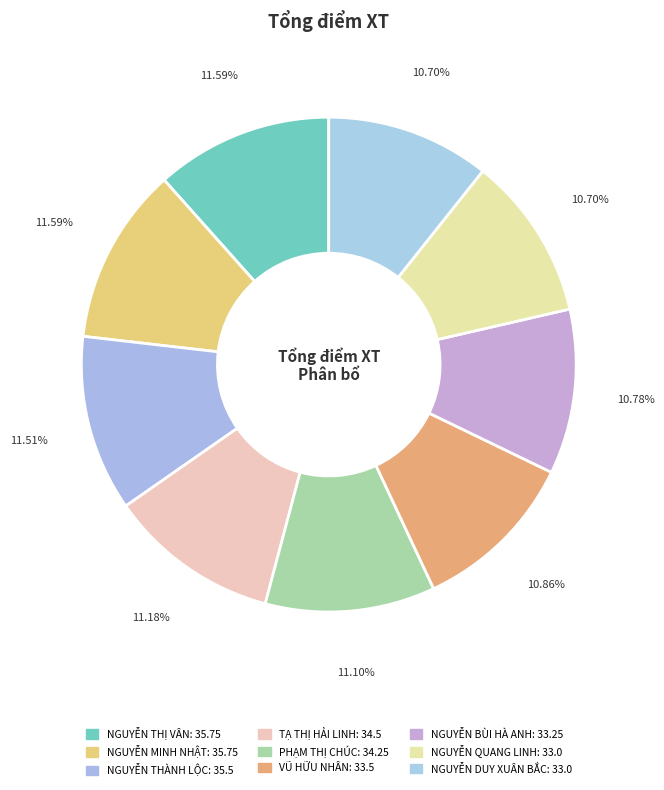

How many slices are in this pie chart?

9